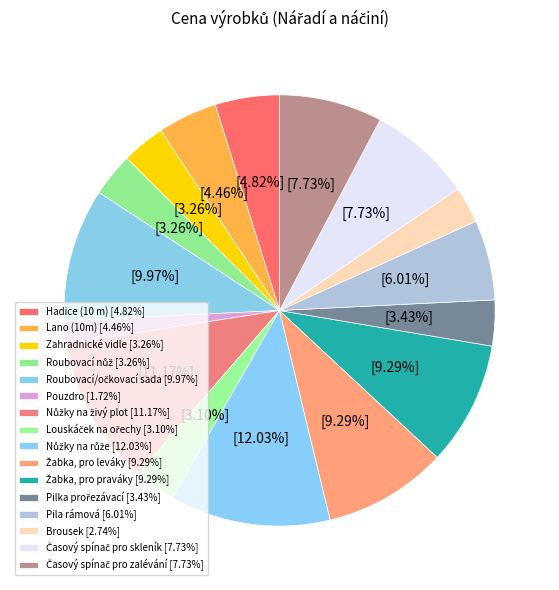

Between Žabka, pro leváky and Roubovací/očkovací sada, which is larger?

Roubovací/očkovací sada